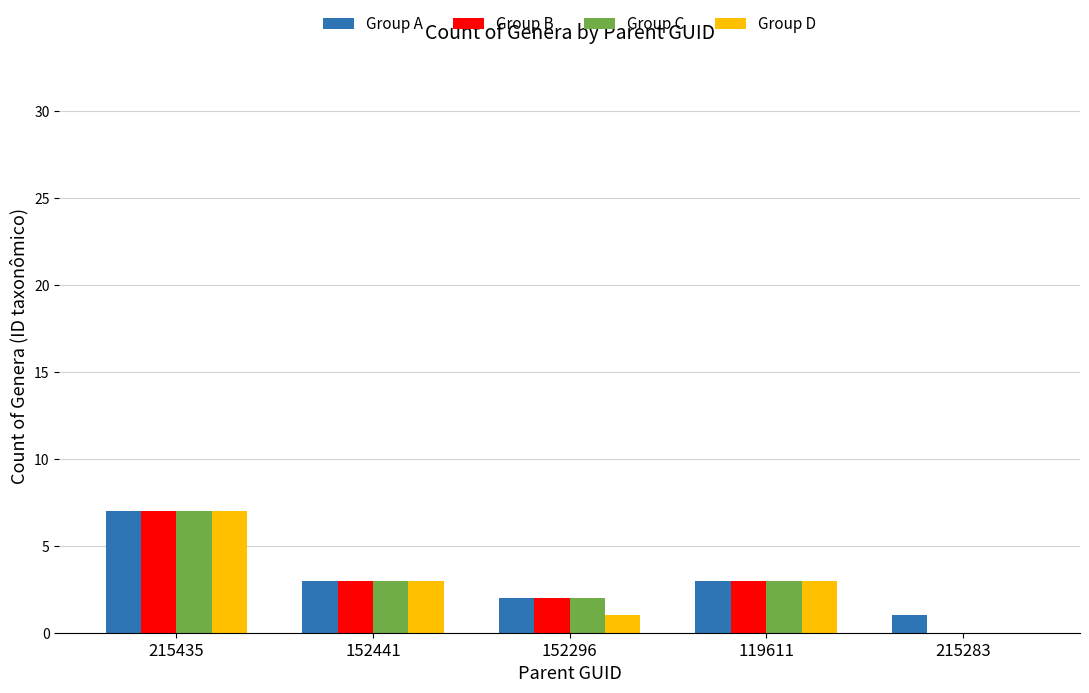

Does the chart contain stacked bars?

No